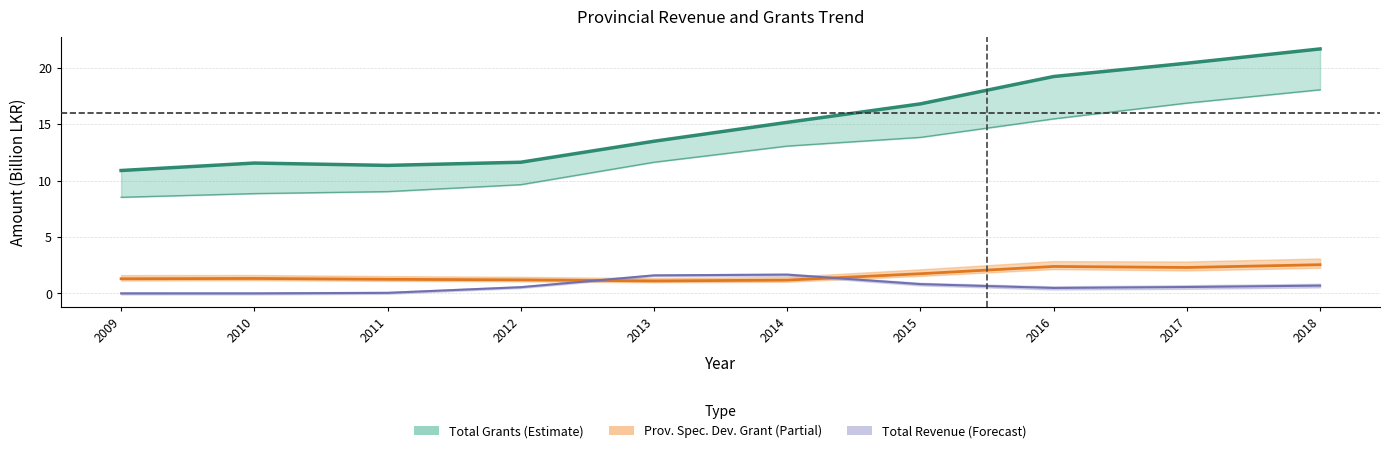

Reading left to right, extract all data points from this chart.

2009=10.9	2010=11.6	2011=11.3	2012=11.6	2013=13.5	2014=15.2	2015=16.8	2016=19.2	2017=20.4	2018=21.7